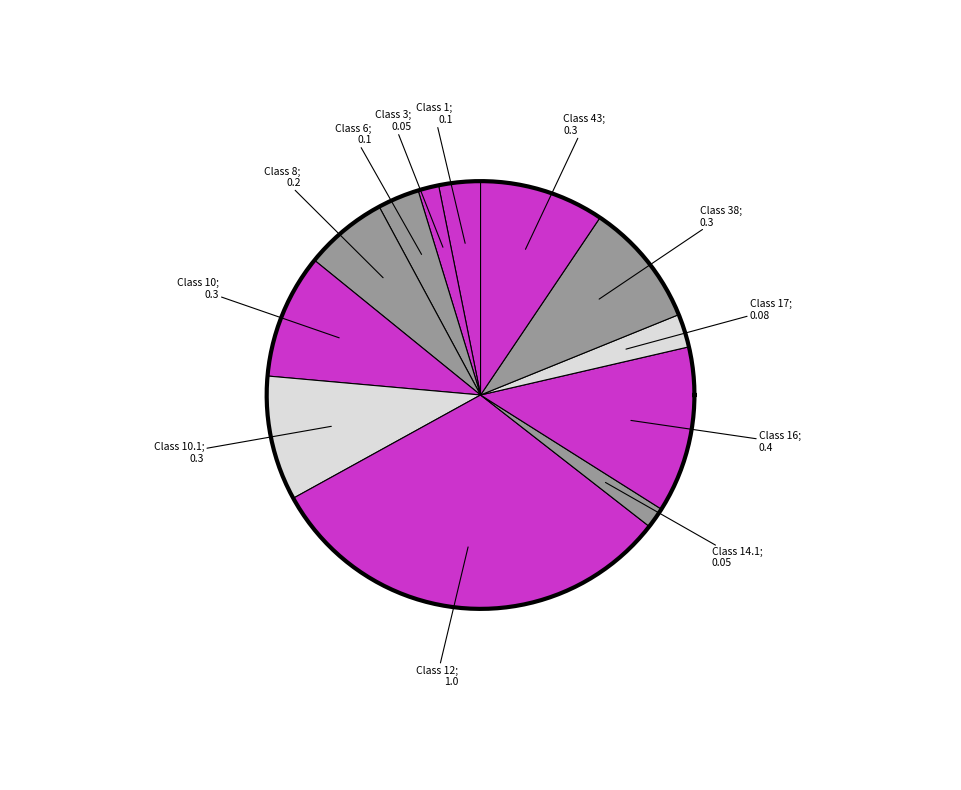

Does Class 14.1 represent more than half of the total?

No